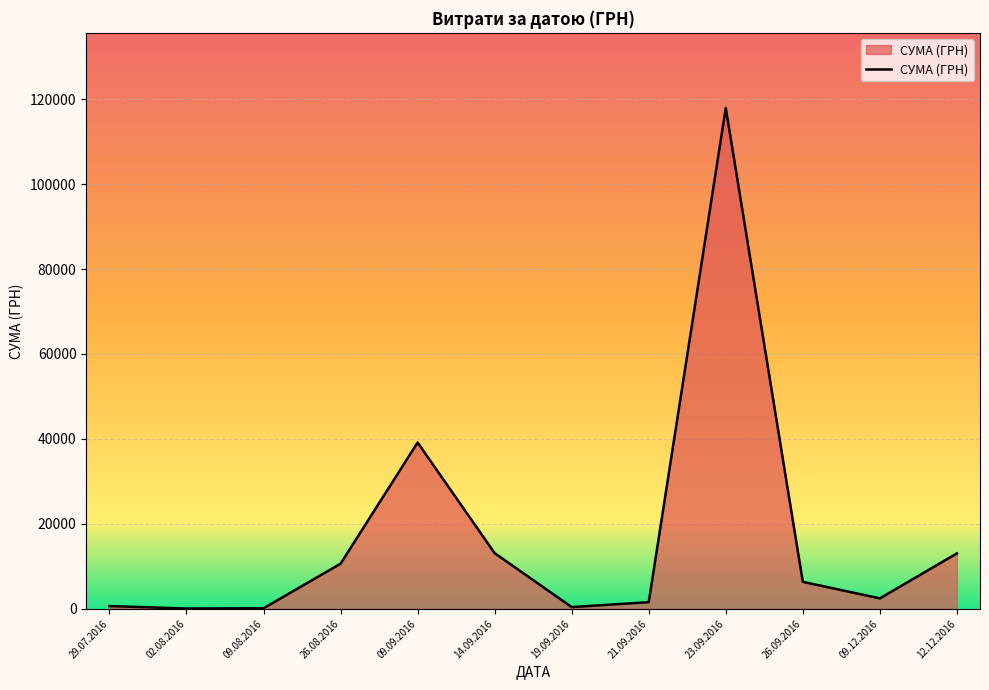

What position from the left is 29.07.2016?

1